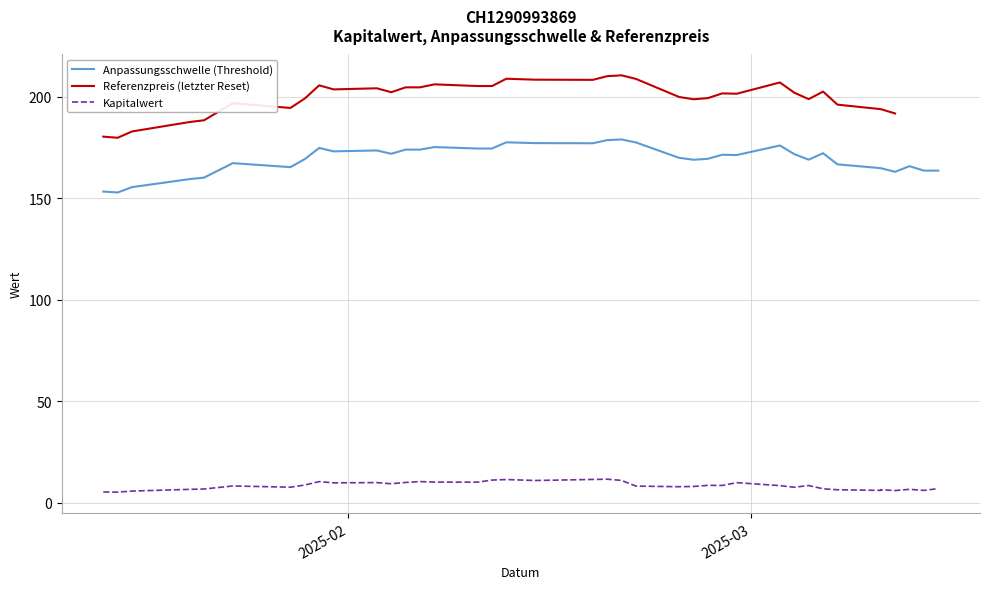

At how many categories does at least one series exceed 196?

28